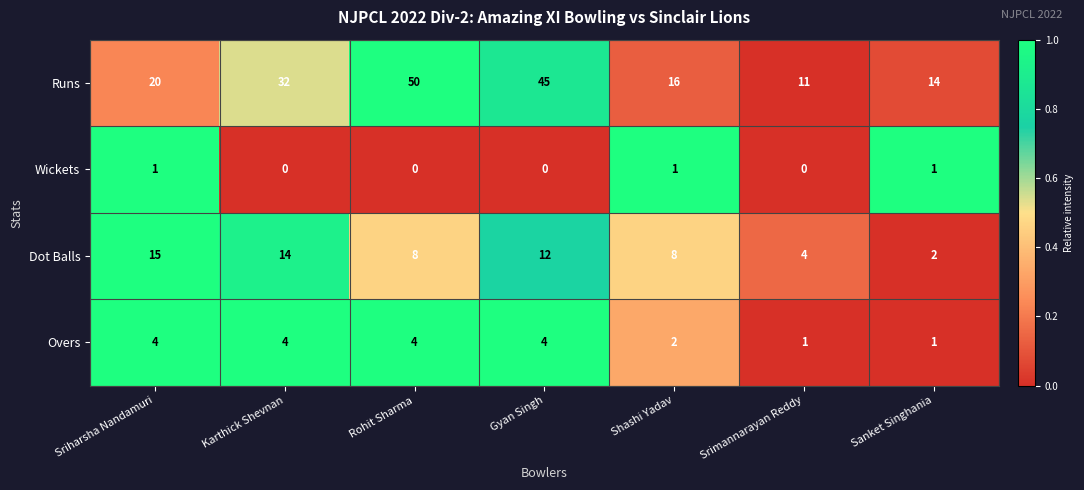

How many categories are shown in the chart?

7